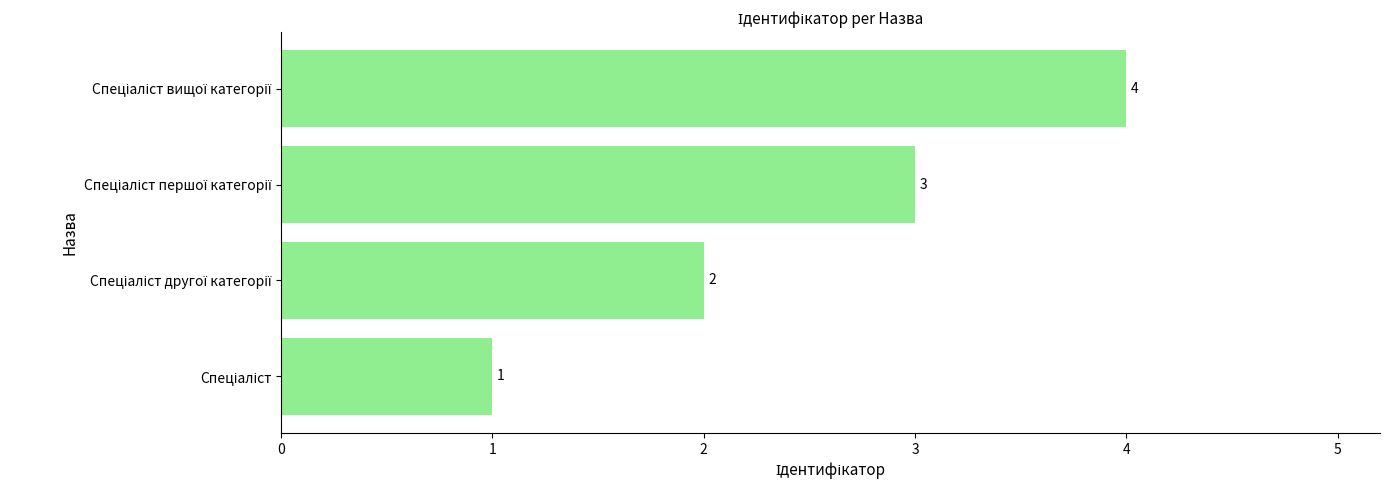

How many values are between 2 and 4?

3